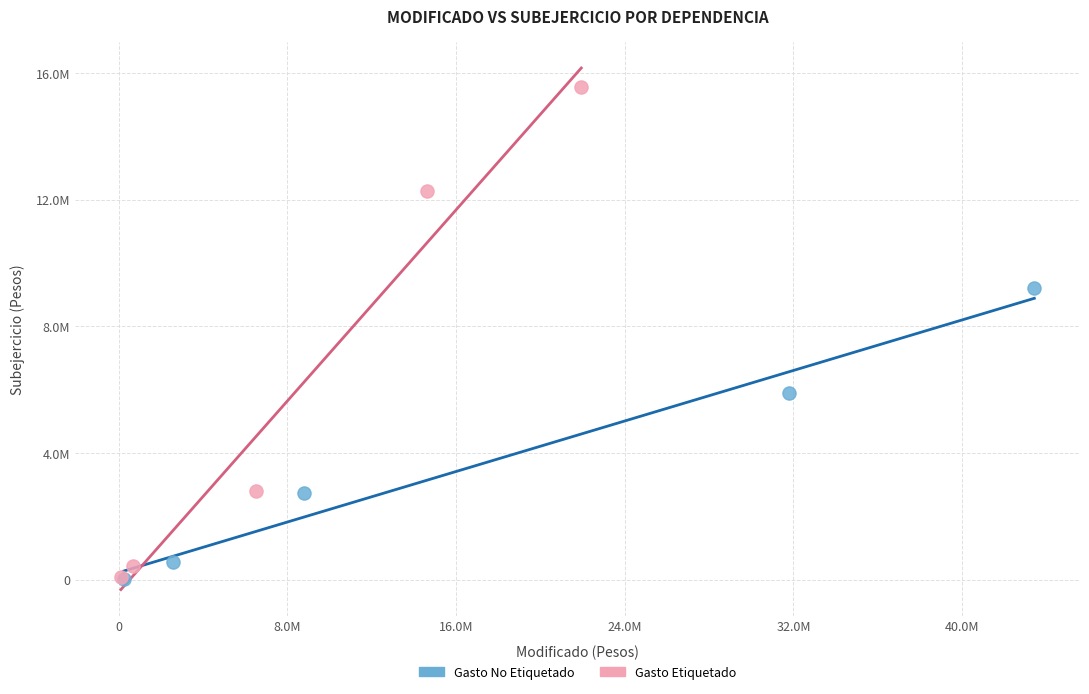

Which series reaches the maximum Y coordinate?

Gasto Etiquetado